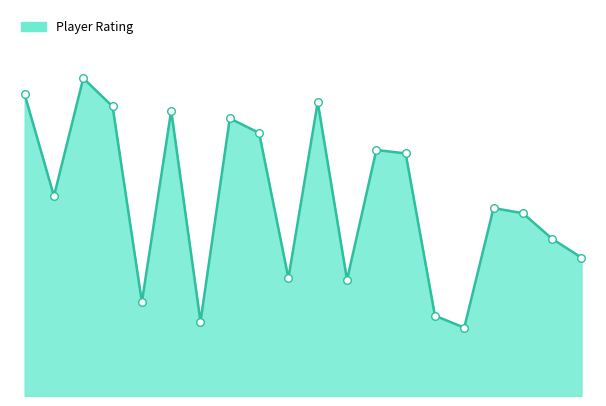

How many lines are shown in the chart?

1